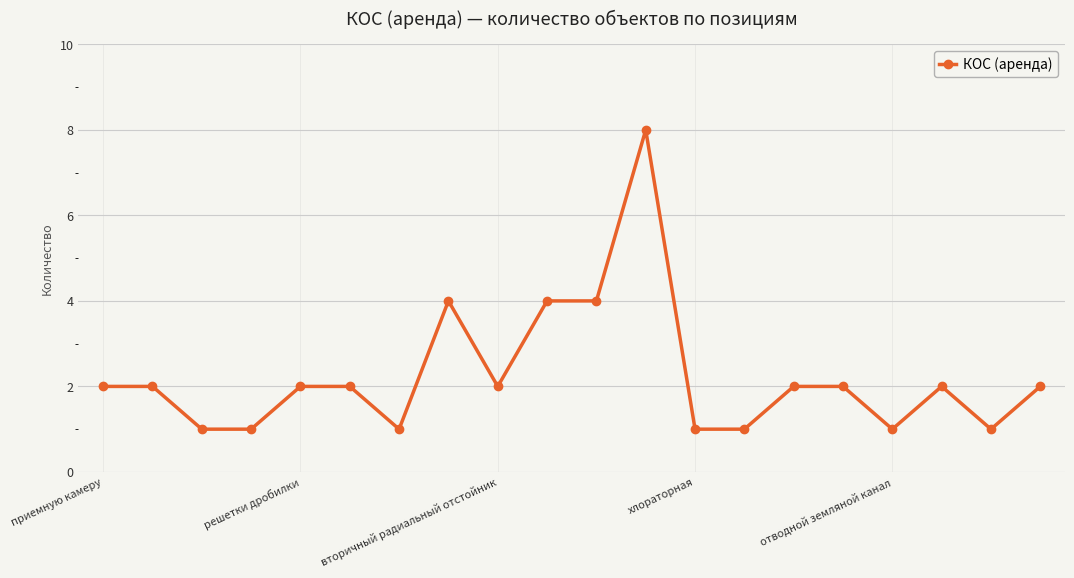

What is the greatest value displayed?

8